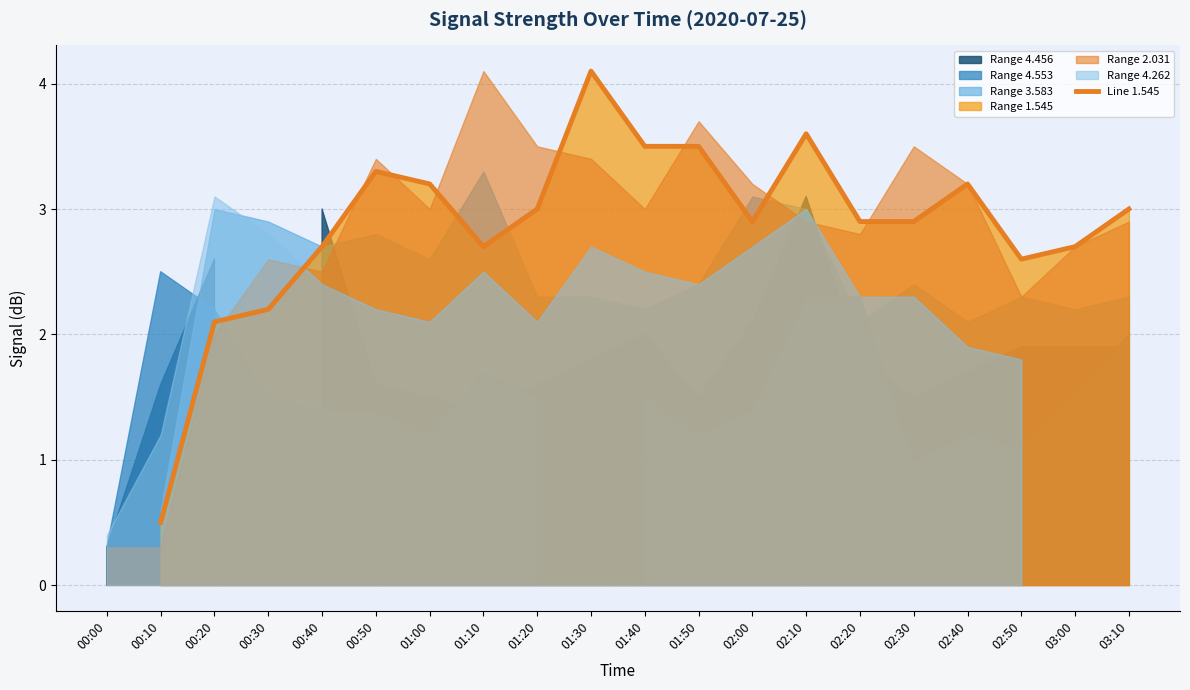

The chart shows a value of 3.0 at 01:20. True or false?

True